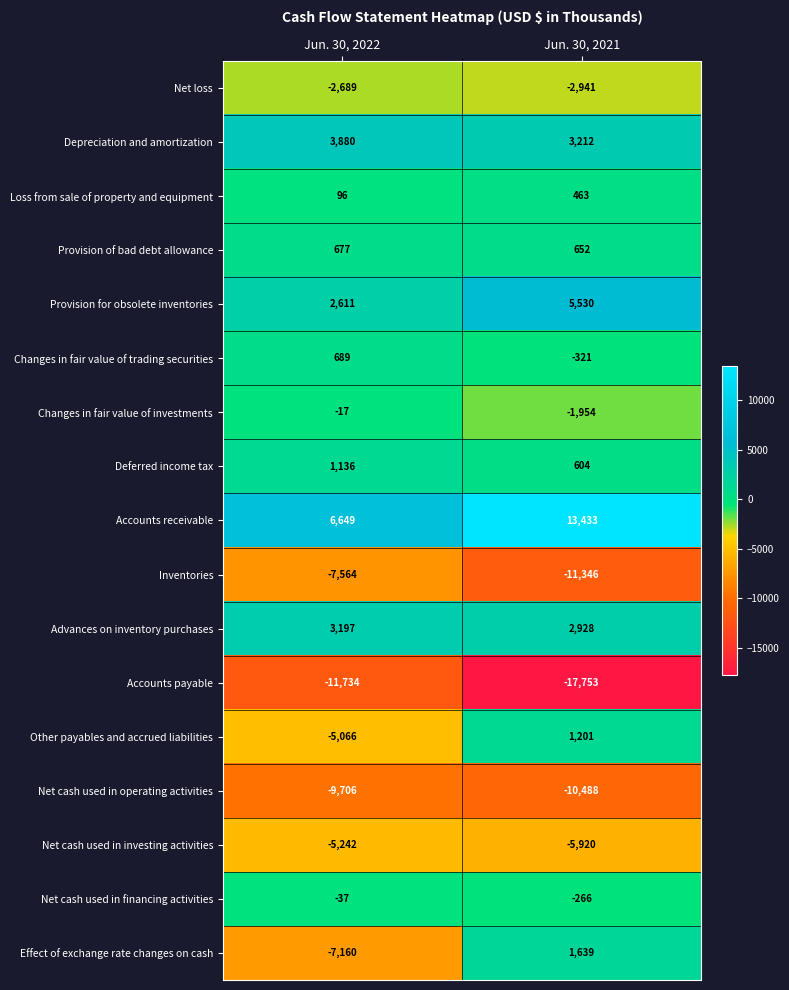

The Depreciation and amortization series shows 1315 at Jun. 30, 2021. True or false?

False